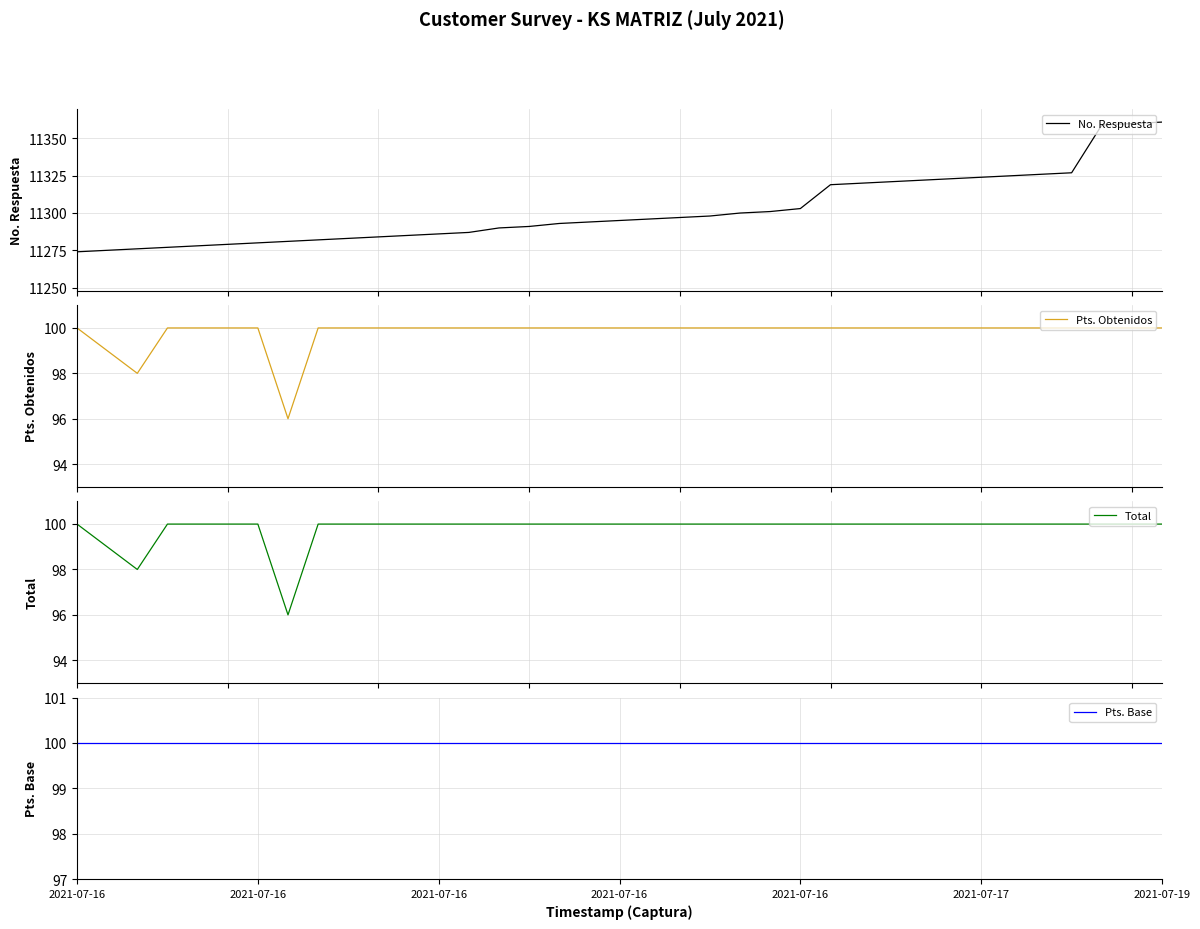

What is the value of the Pts. Base point at the 36th from the left?

100